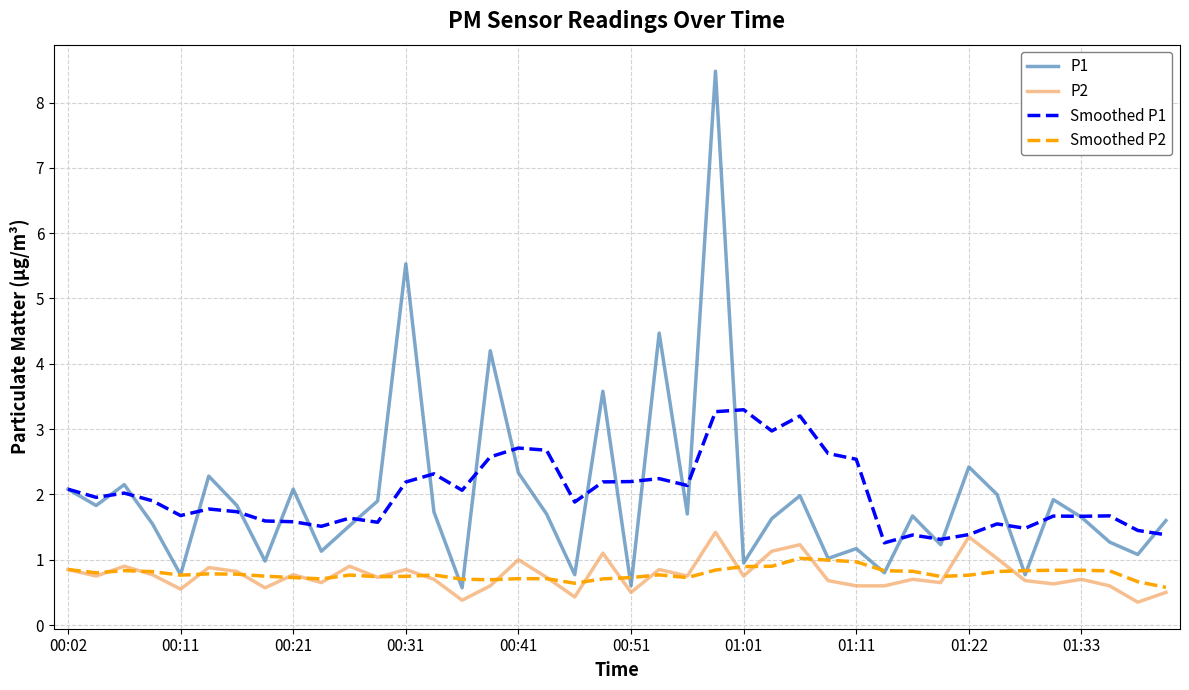

What is the lowest value of the Smoothed P1 series?

1.3